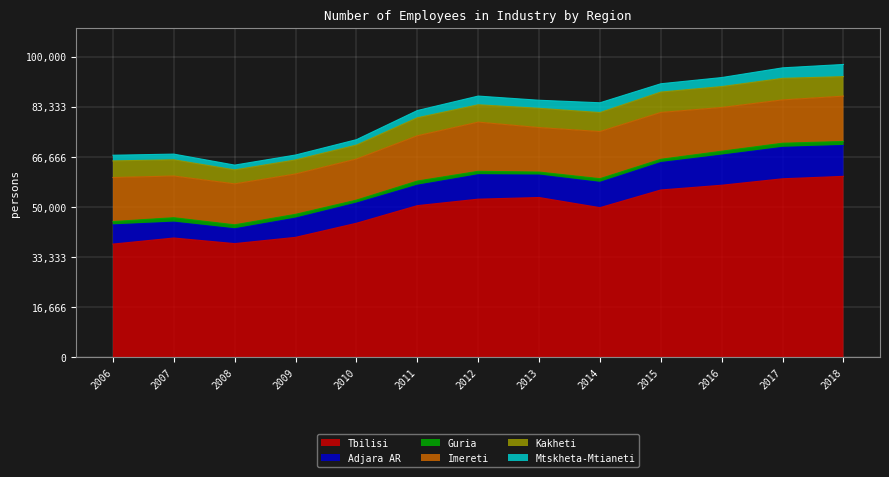

How many distinct data groups are displayed?

6